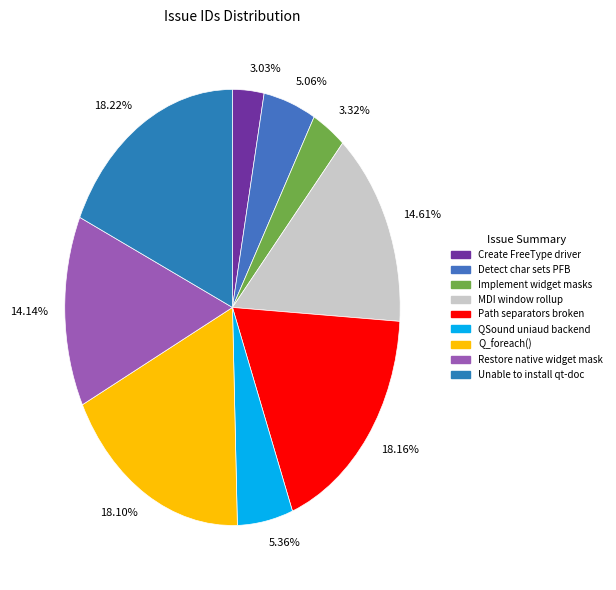

To the nearest percent, what percentage of the pie is Implement widget masks?

3%